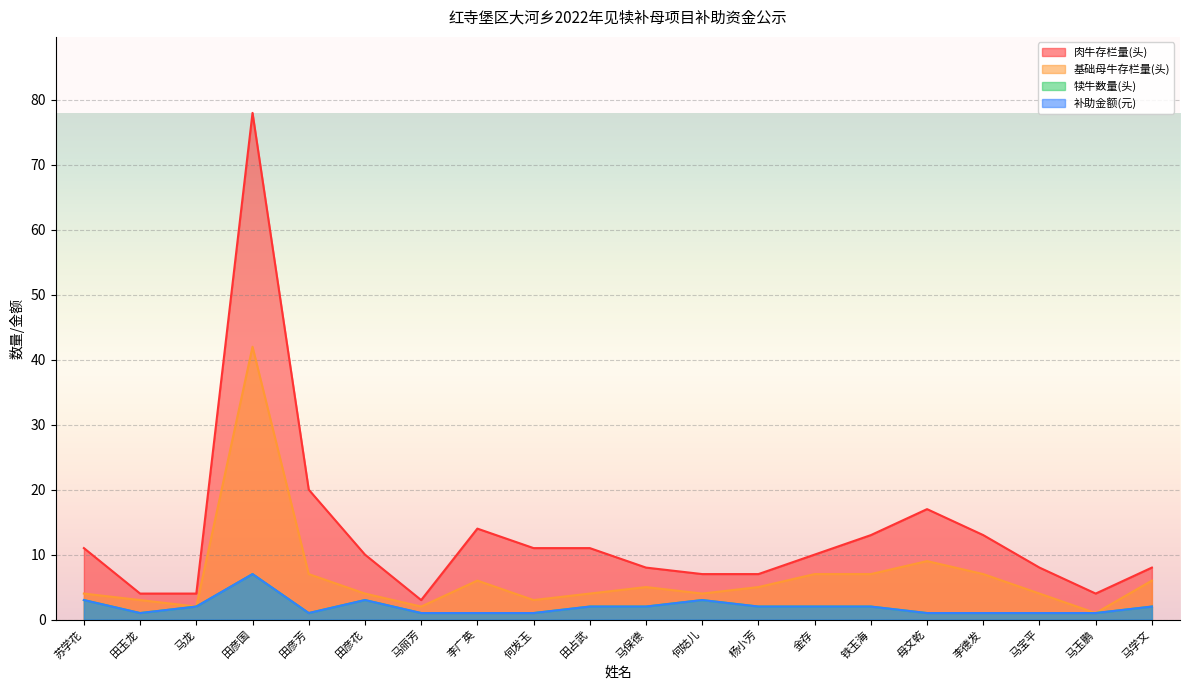

Reading left to right, extract all data points from this chart.

肉牛存栏量(头): 11	4	4	78	20	10	3	14	11	11	8	7	7	10	13	17	13	8	4	8
基础母牛存栏量(头): 4	3	2	42	7	4	2	6	3	4	5	4	5	7	7	9	7	4	1	6
犊牛数量(头): 3	1	2	7	1	3	1	1	1	2	2	3	2	2	2	1	1	1	1	2
补助金额(元): 3	1	2	7	1	3	1	1	1	2	2	3	2	2	2	1	1	1	1	2